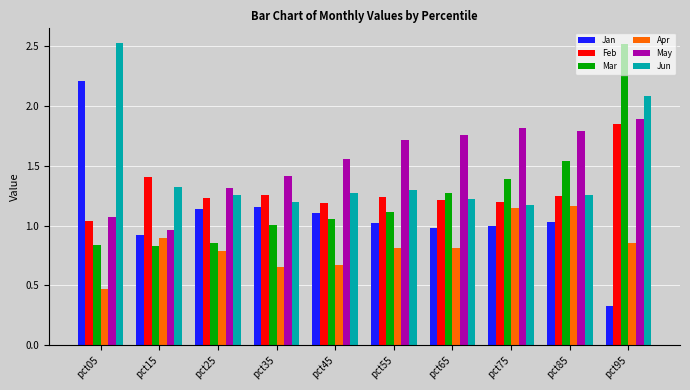

What is the highest value of the Jan series?

2.2